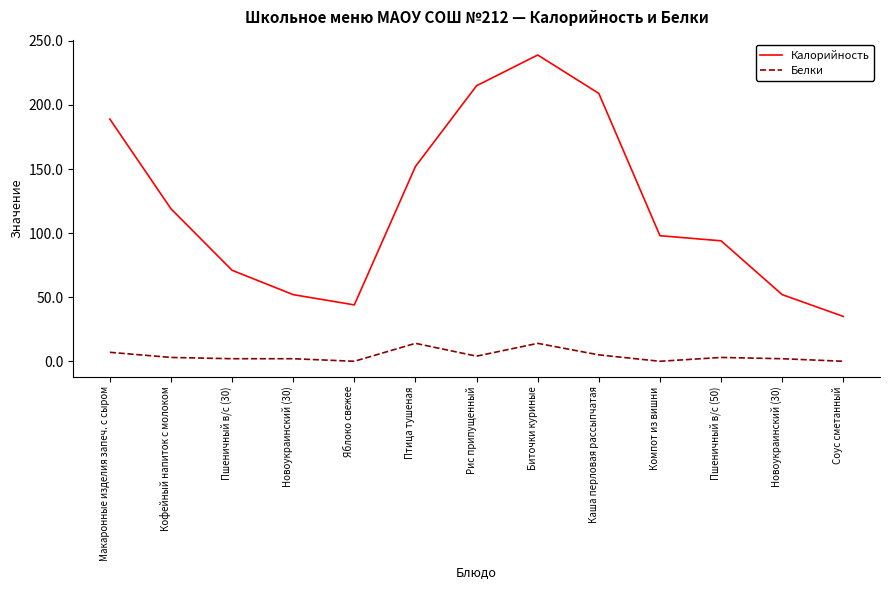

What are all the series names shown in the legend?

Калорийность, Белки